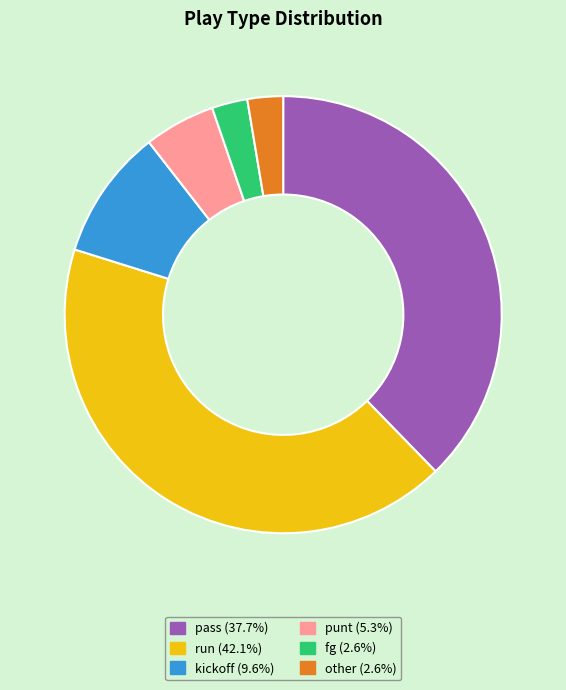

Which has a higher value, fg or pass?

pass